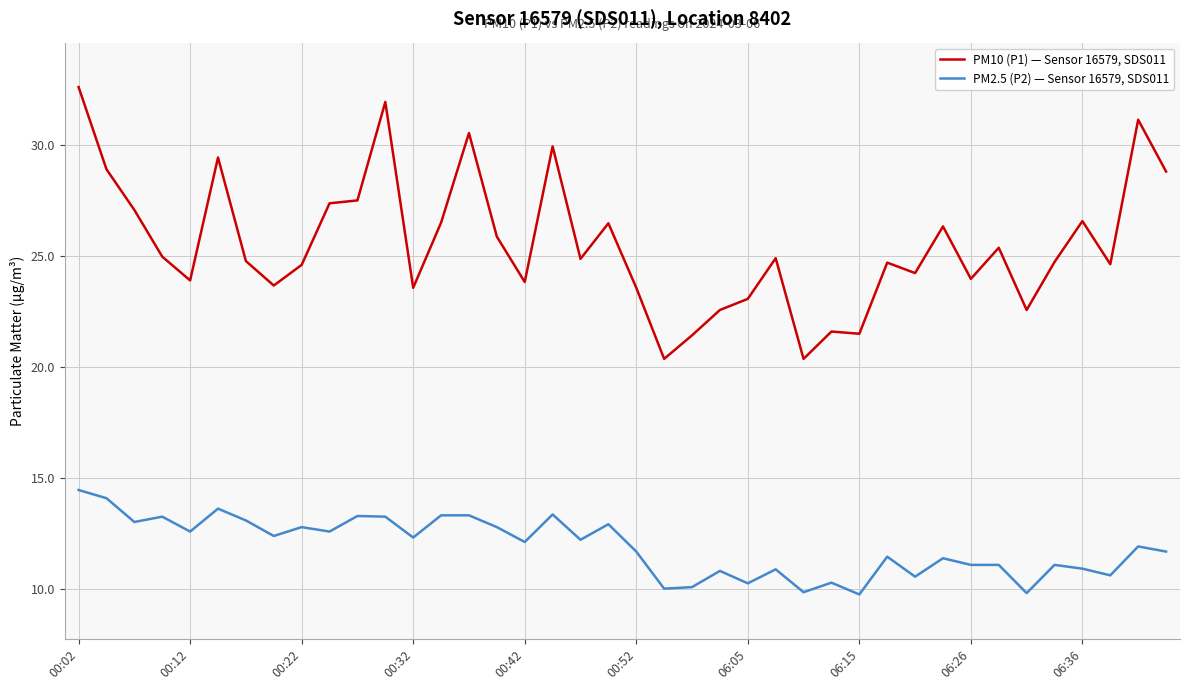

What is the difference between the maximum and minimum values in the PM2.5 (P2) — Sensor 16579, SDS011 series?

4.7